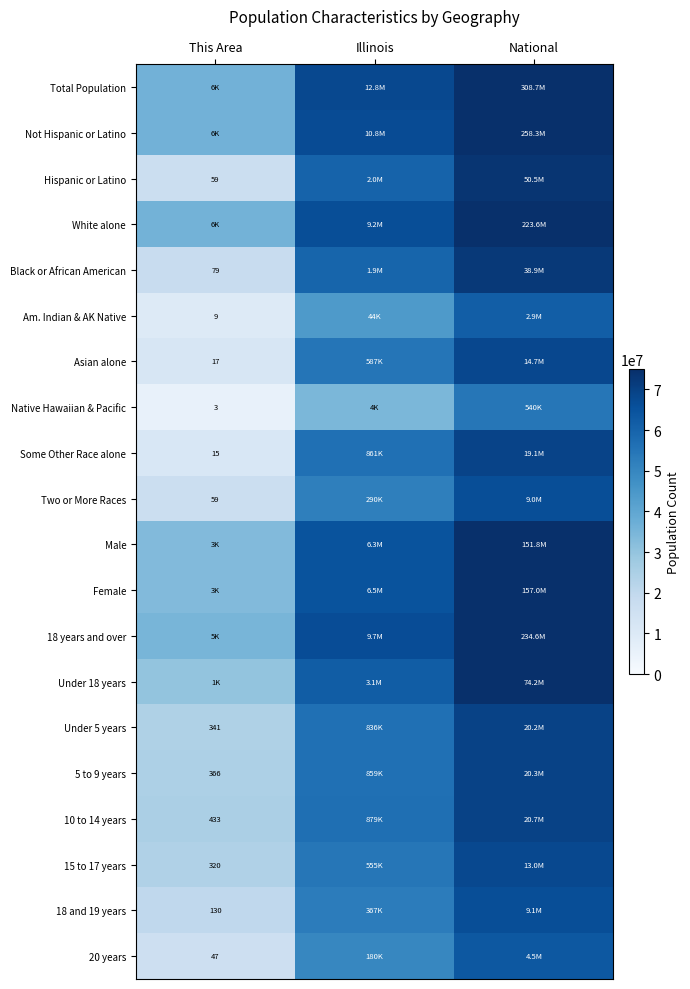

Which category has the highest value across all series?

National